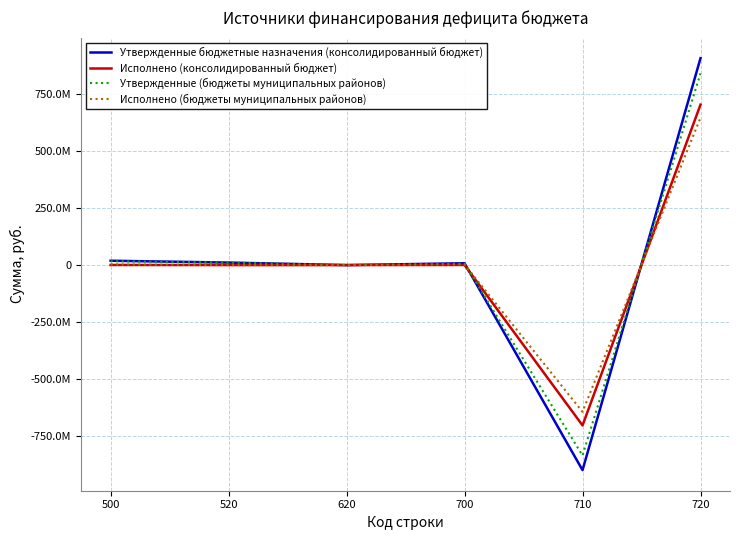

Does the chart have visible grid lines?

Yes